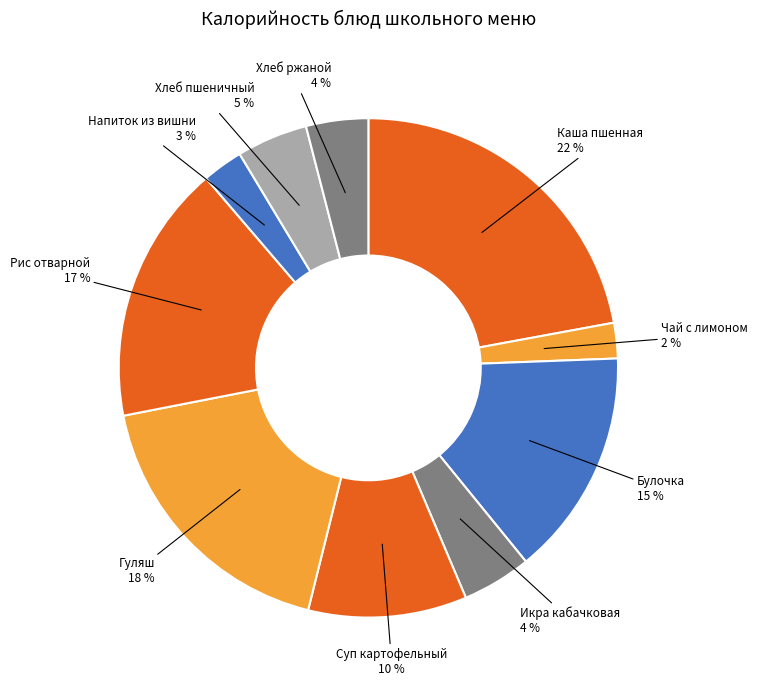

What percentage is the Булочка slice, to the nearest percent?

15%